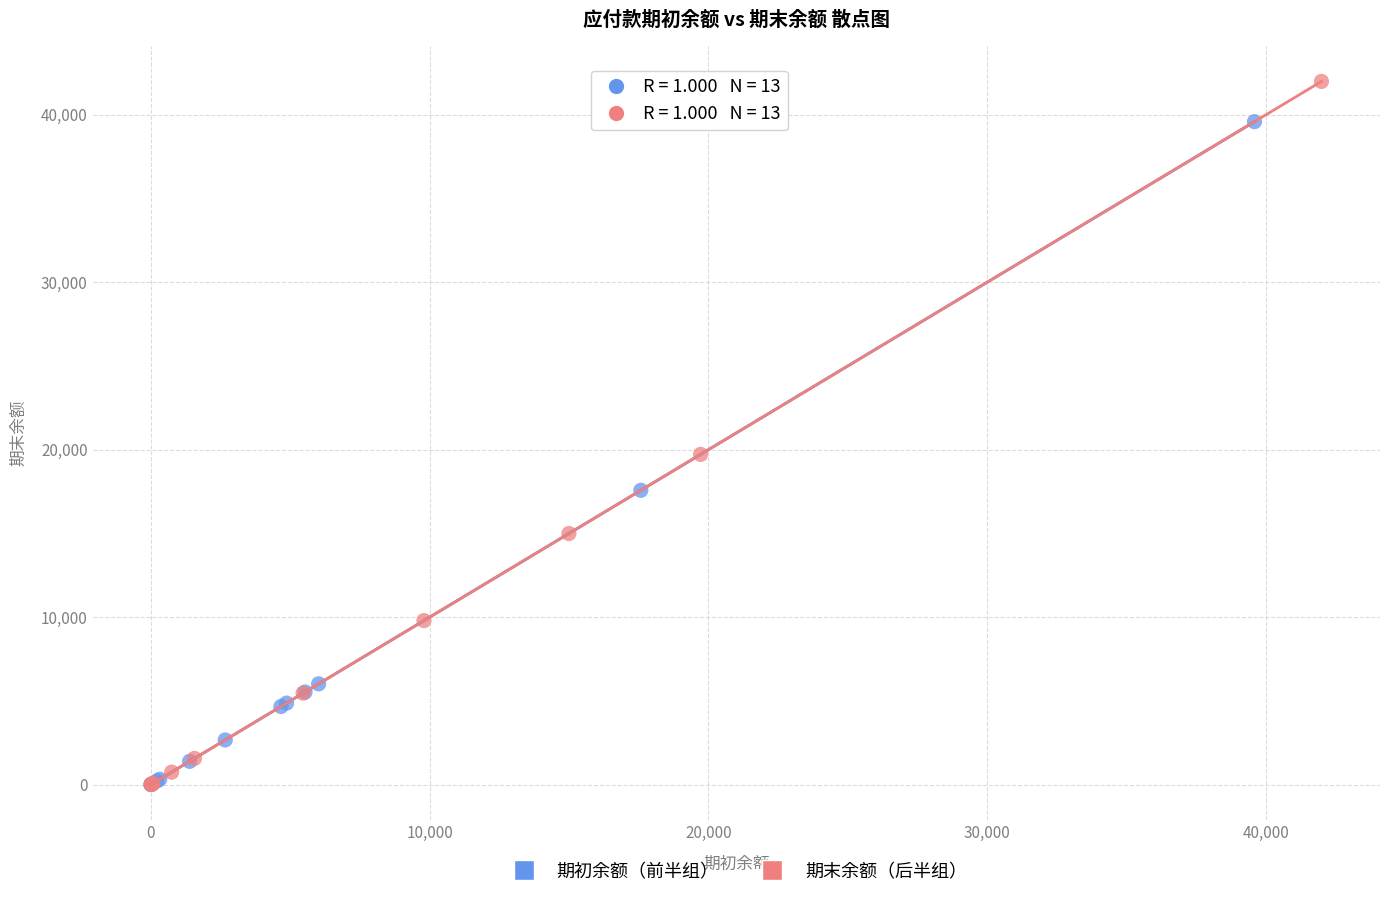

Which series has the largest Y range (max minus min)?

期末余额（后半组）